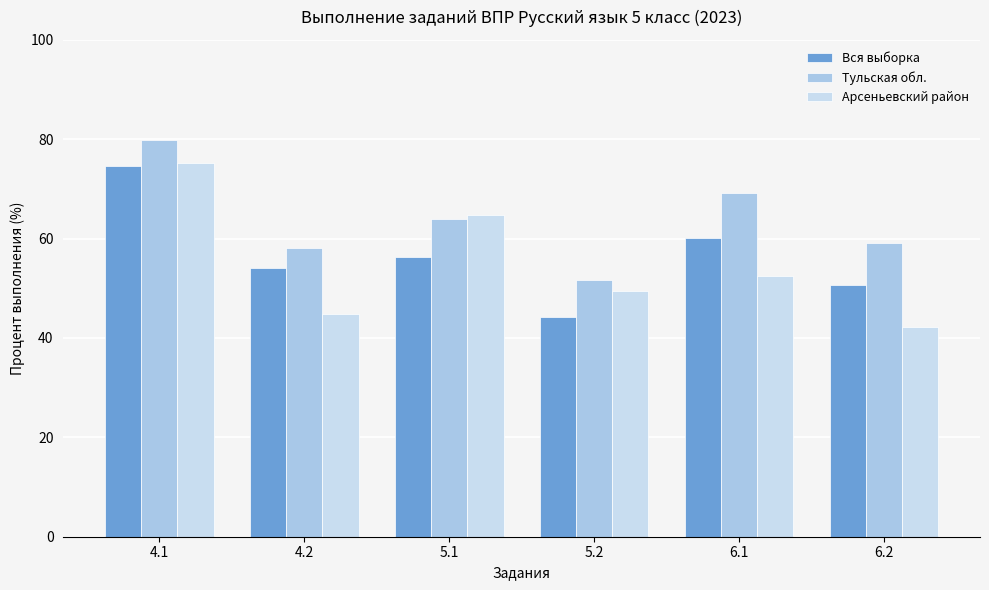

At which category is the sum across all series the highest?

4.1